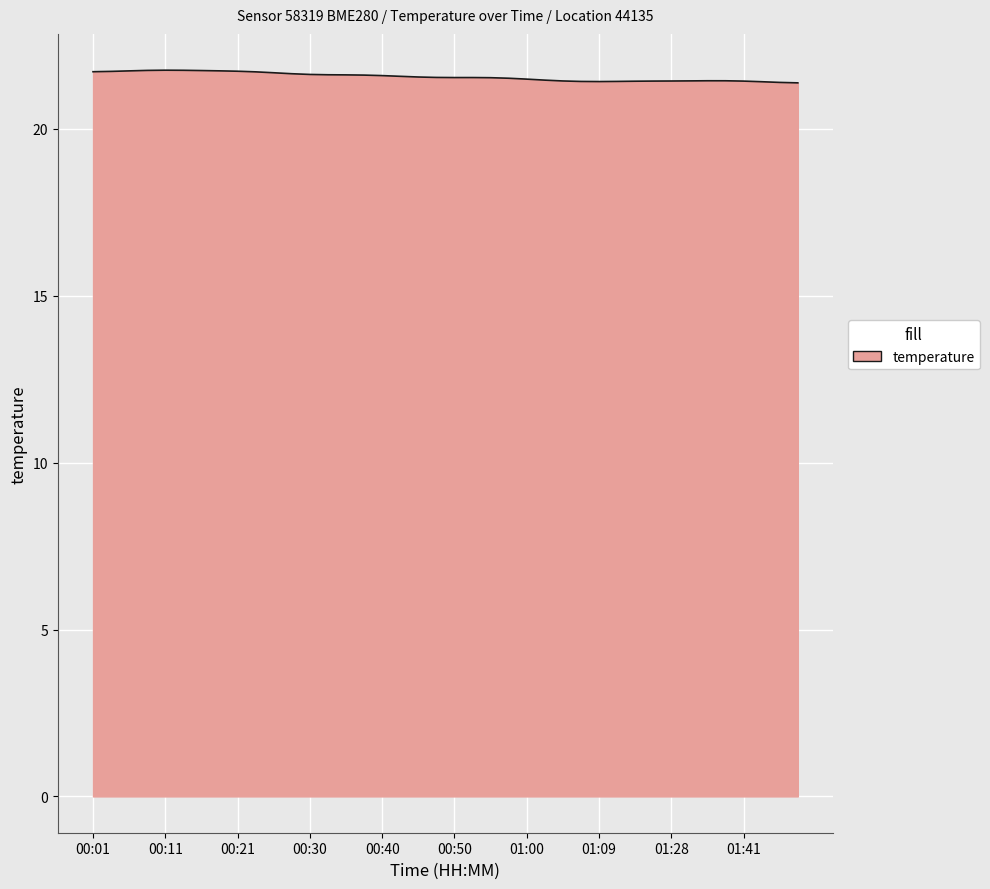

True or false: the data has more than 1 interior local peaks.

True